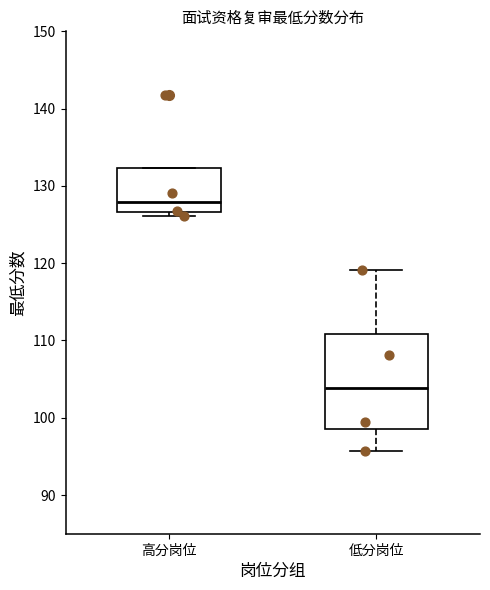

Which box has the lowest median line?

低分岗位